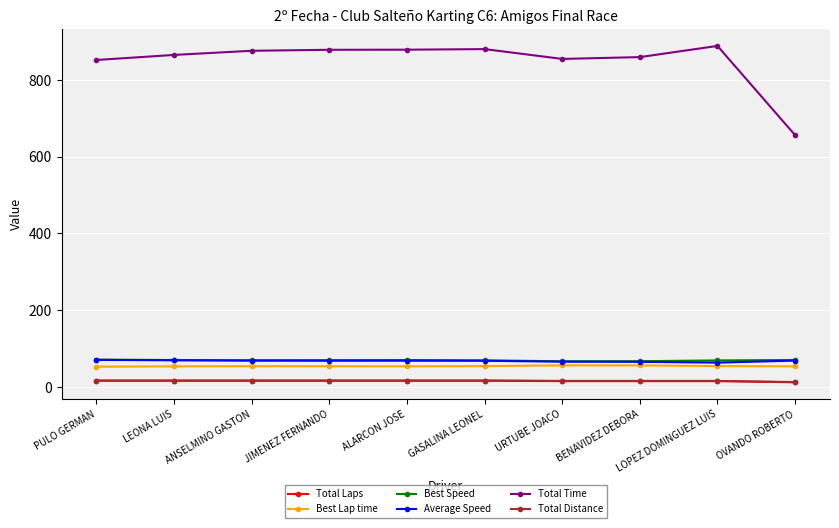

What is the greatest value displayed?

888.5